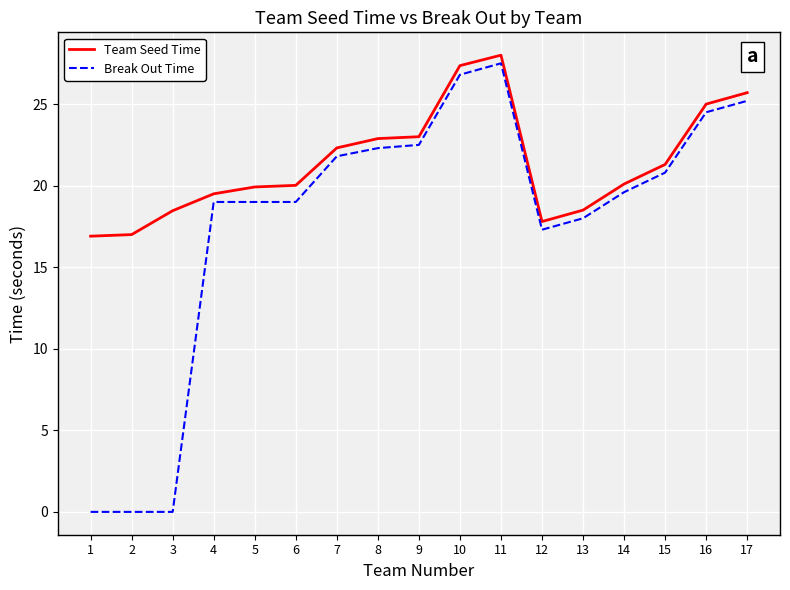

List the series in order of their overall mean, lowest first.

Break Out Time, Team Seed Time